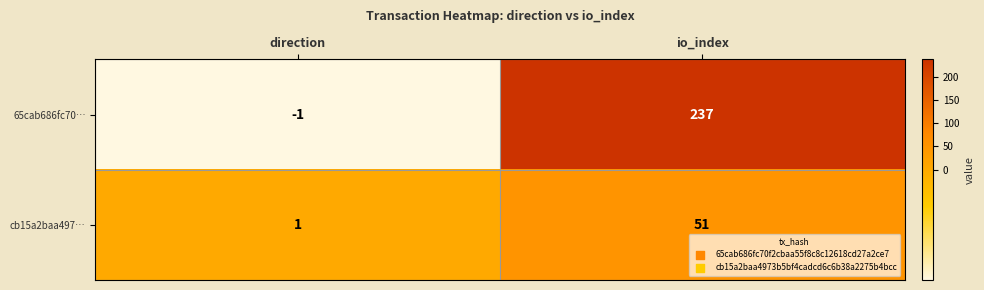

Where is 65cab686fc70… nearest to the value 118?

direction